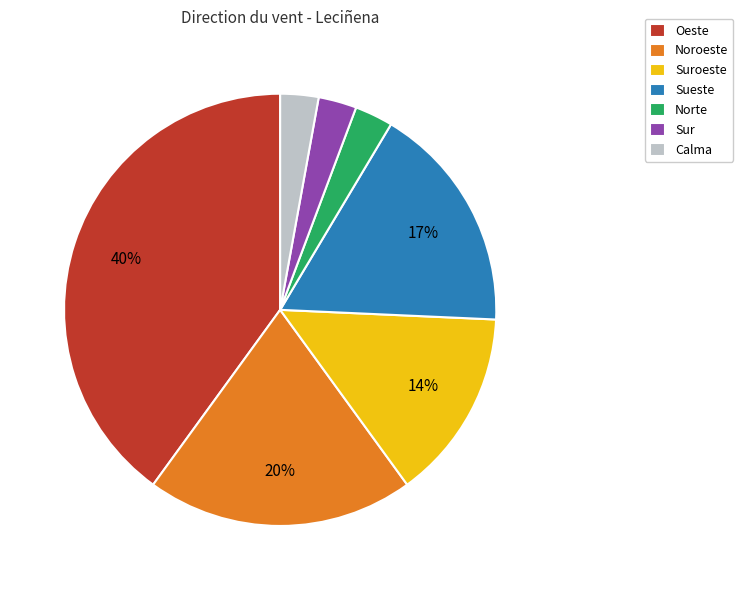

Approximately how many times larger is the value at Noroeste compared to Sueste?

1.2